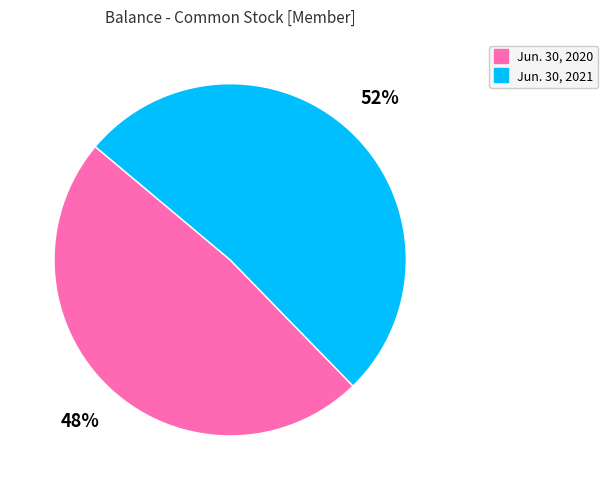

Rank the categories by value from lowest to highest.

Jun. 30, 2020, Jun. 30, 2021